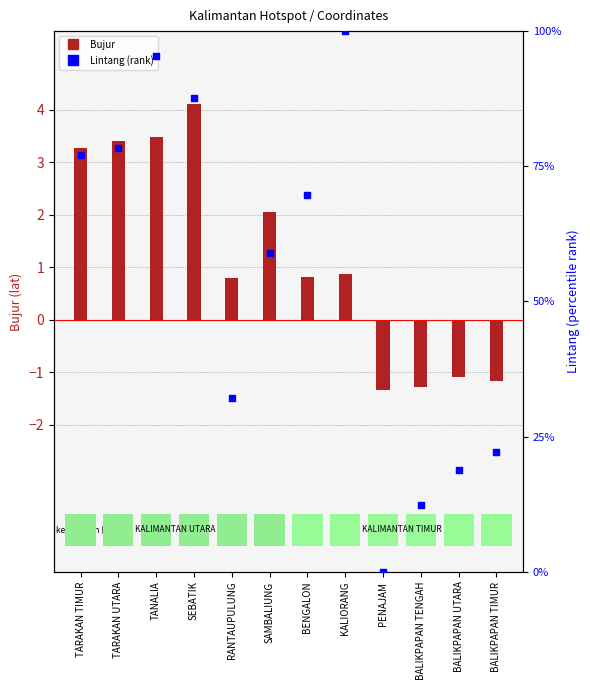

Which series has the widest spread of Y values?

Lintang